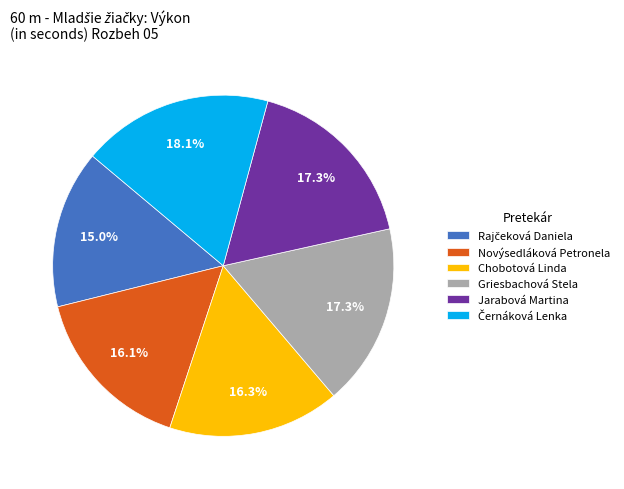

Approximately how many times larger is the value at Griesbachová Stela compared to Jarabová Martina?

1.0